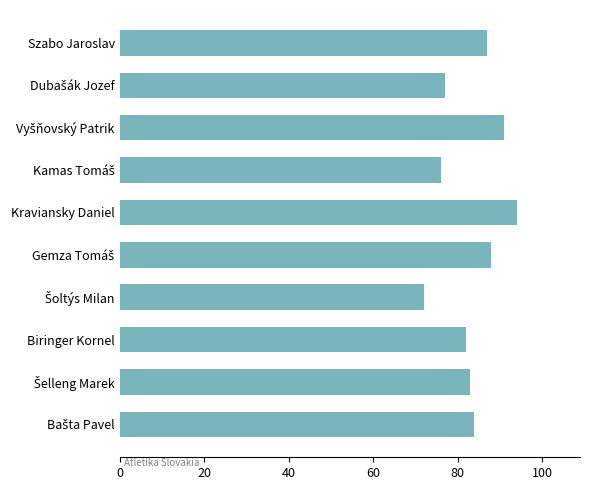

Reading top to bottom, transcribe all the data shown in this chart.

87	77	91	76	94	88	72	82	83	84